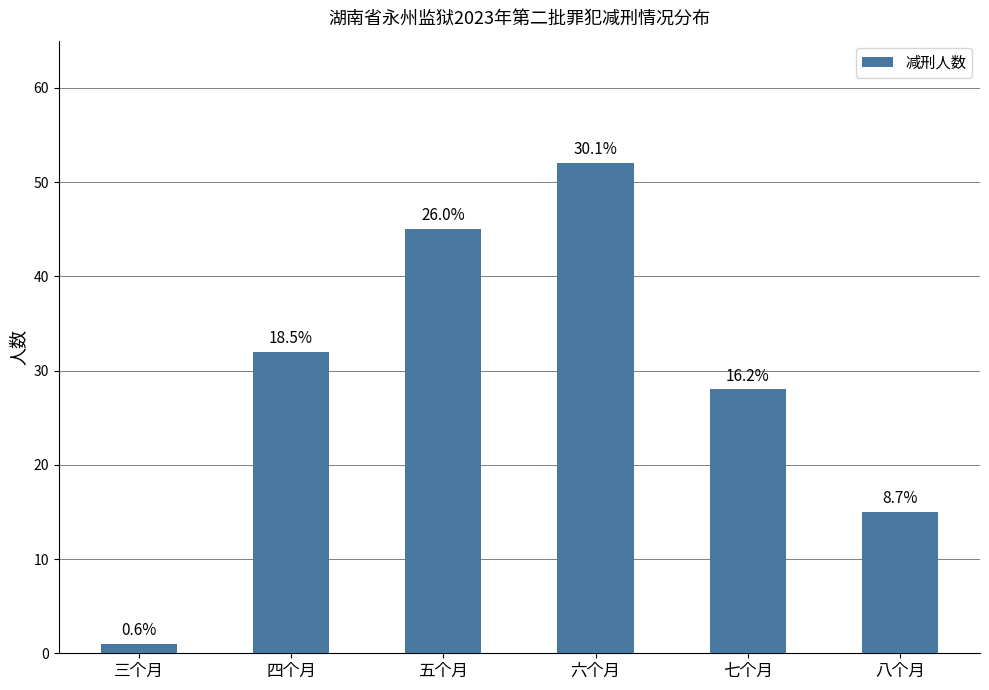

Does the chart contain stacked bars?

No